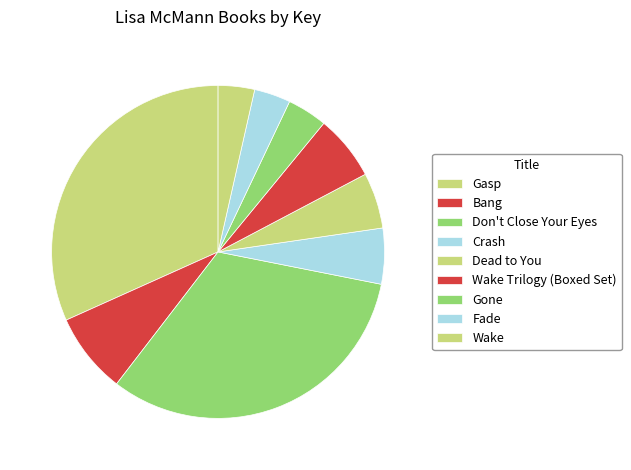

True or false: Bang accounts for 8% of the total.

True